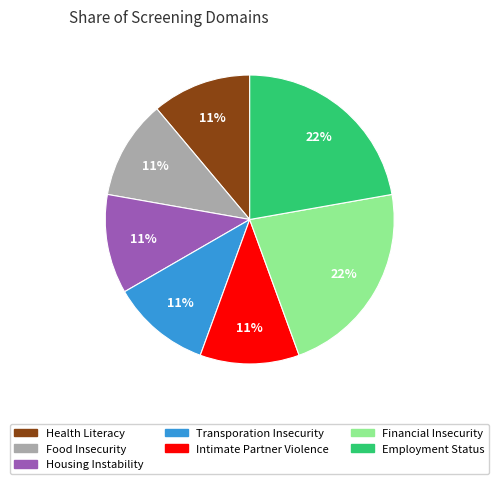

What percentage is the Intimate Partner Violence slice, to the nearest percent?

11%